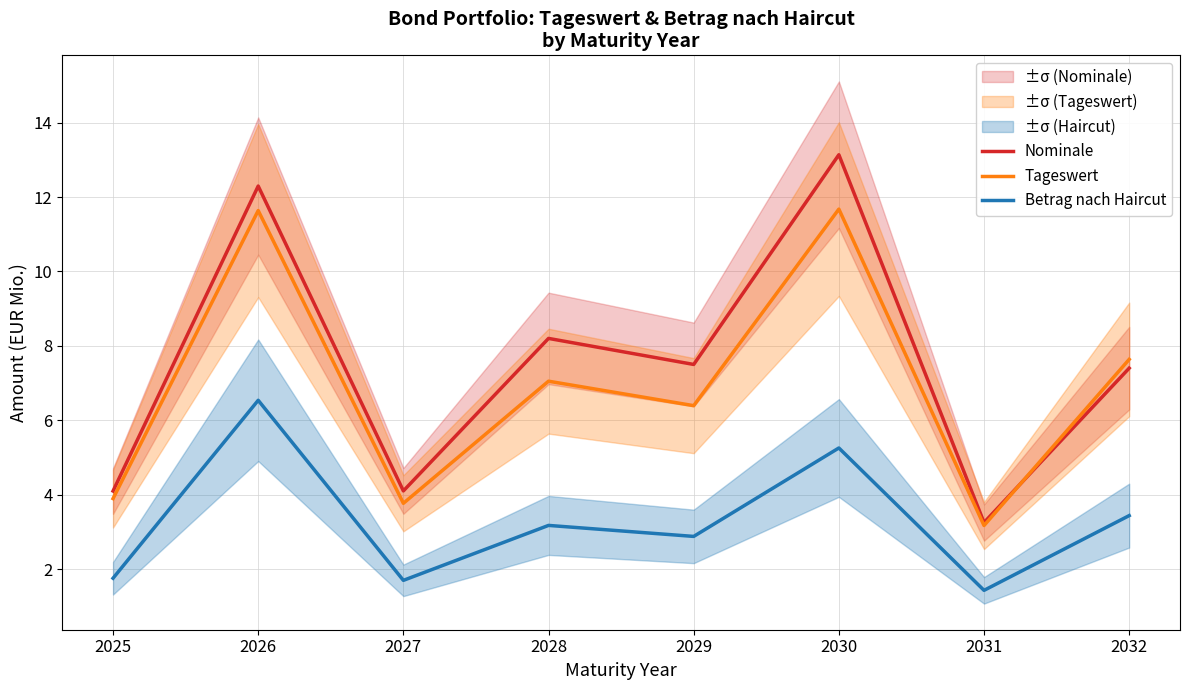

Where is Betrag nach Haircut nearest to the value 3?

2029